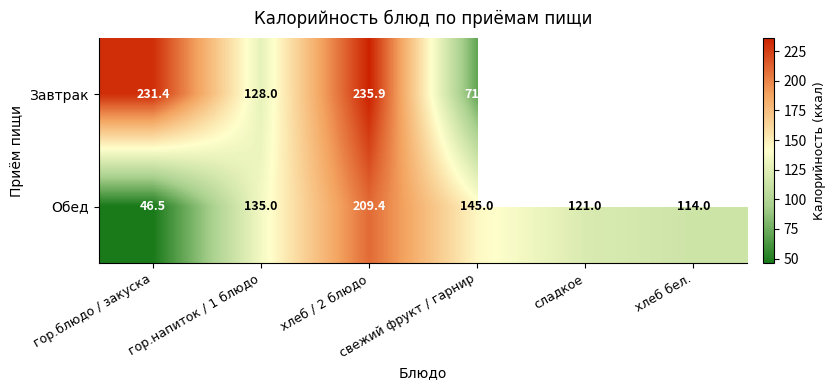

What is the maximum value shown in the chart?

235.9